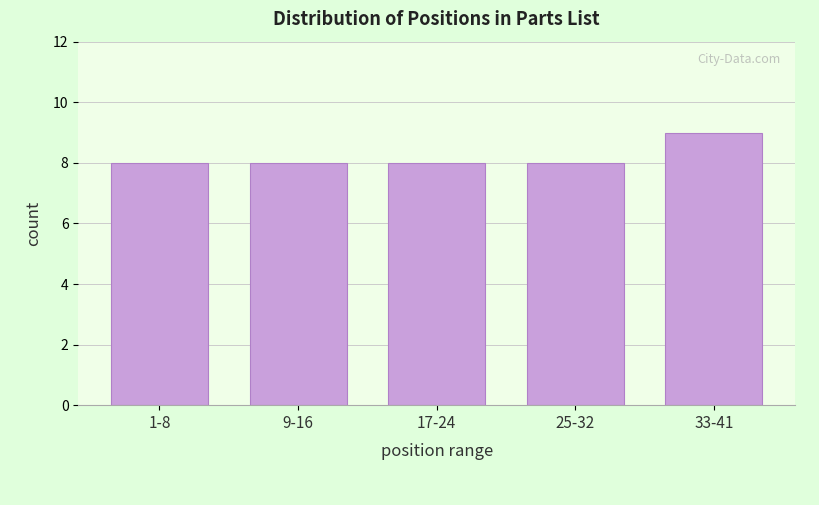

Reading right to left, extract all data points from this chart.

9	8	8	8	8